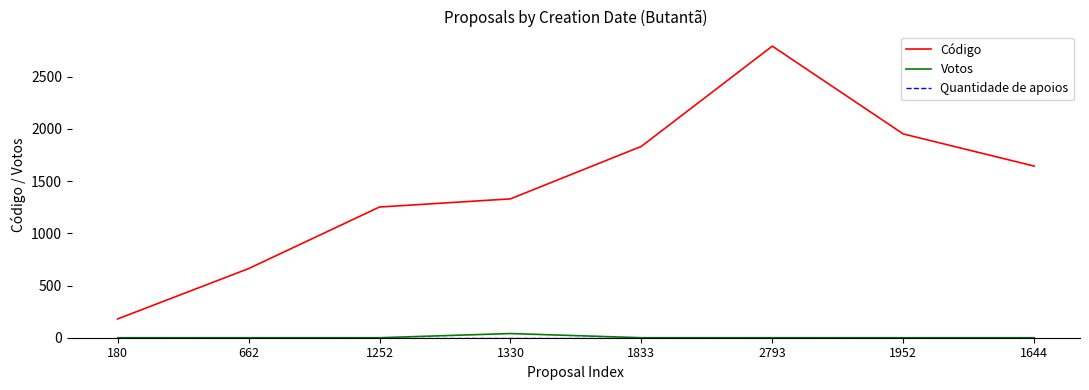

True or false: Código has a value of 2045 at 1252.

False